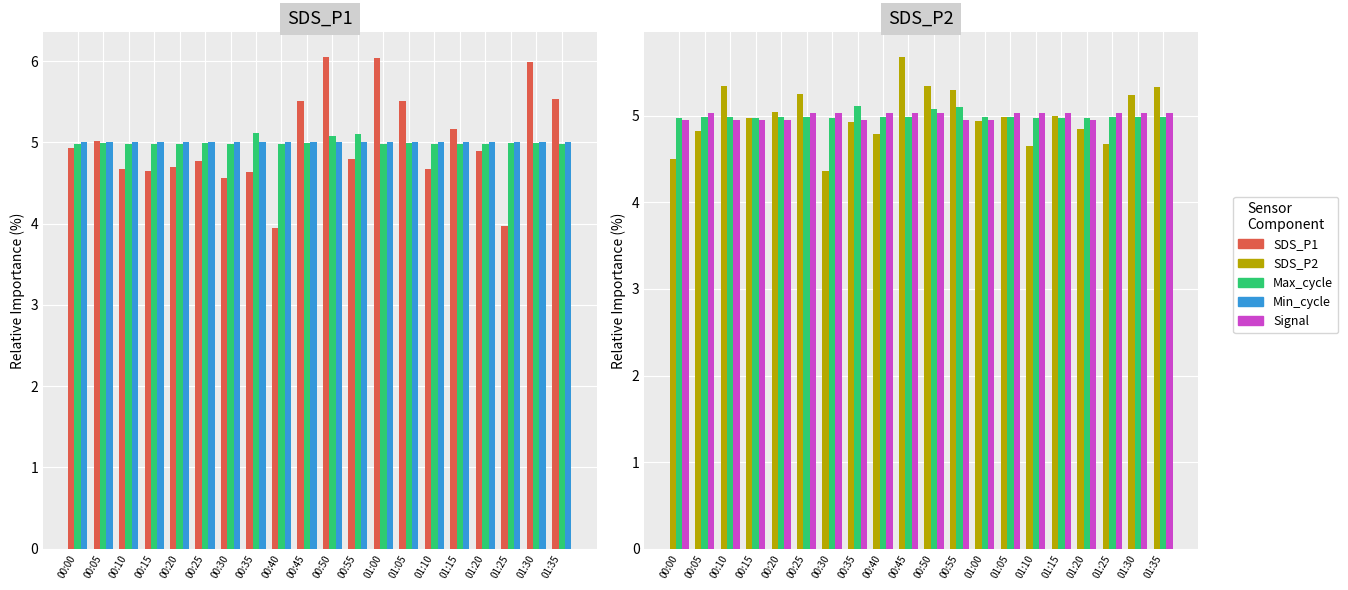

What is the difference between the SDS_P2 values at 00:45 and 01:00?

0.7